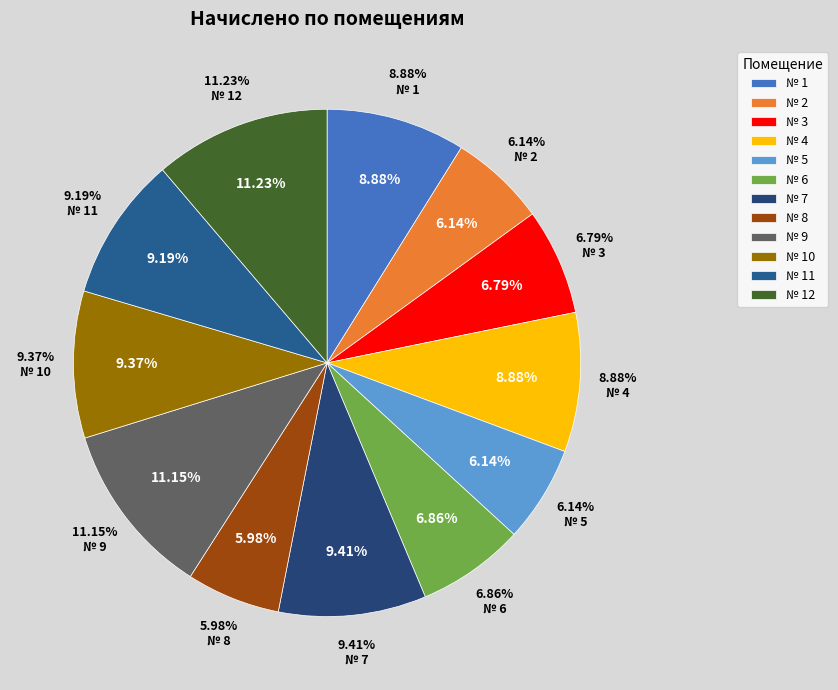

Which slice is the largest?

12